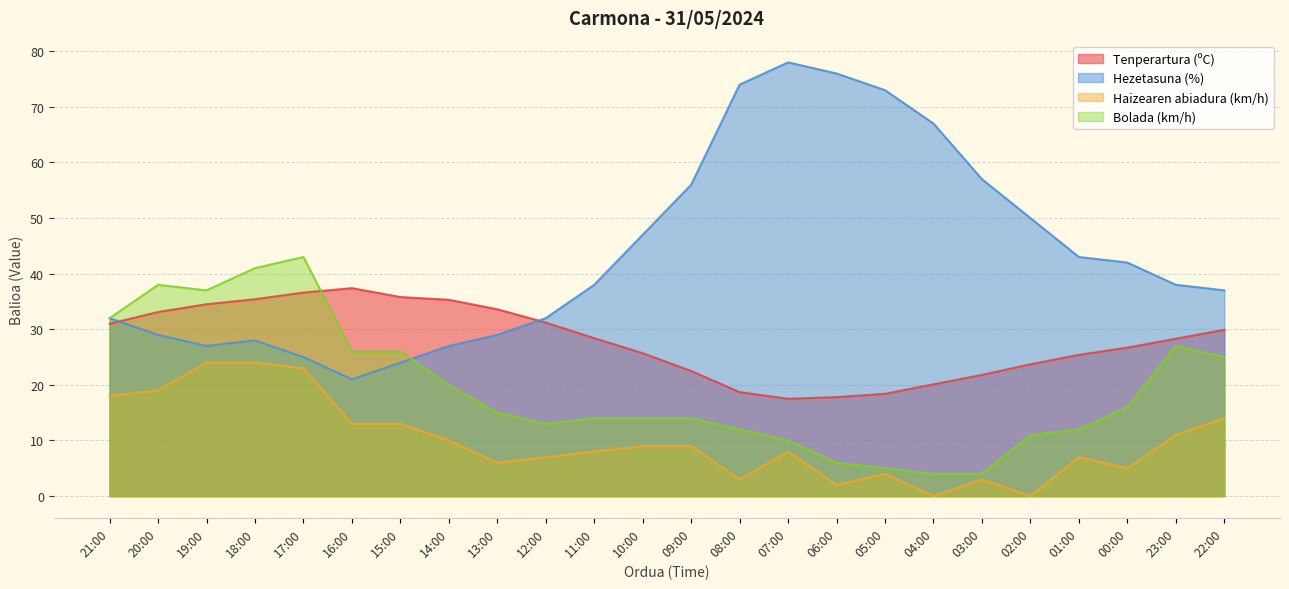

The Tenperartura (ºC) series shows 9.6 at 09:00. True or false?

False